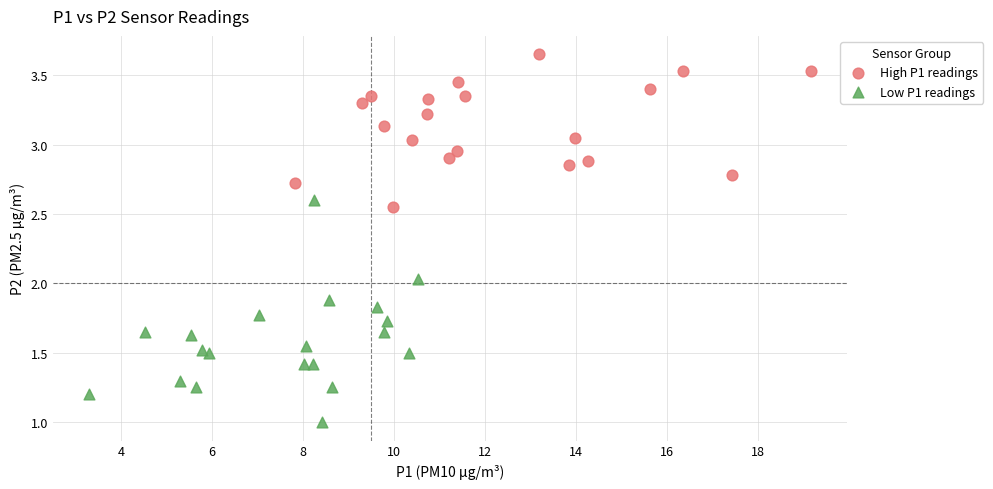

Which series has the widest spread of Y values?

Low P1 readings